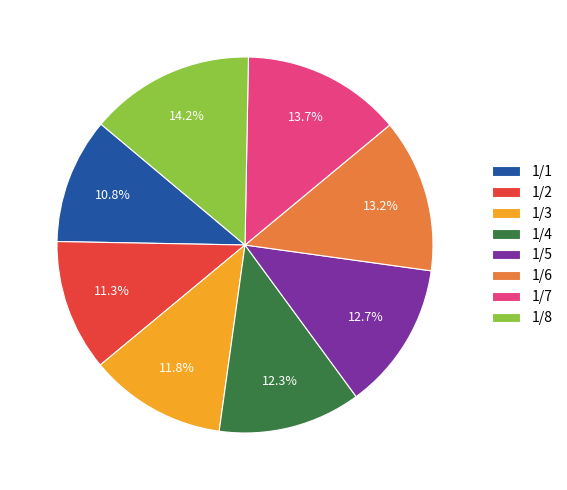

What percentage do 1/2 and 1/4 together represent?

23.6%